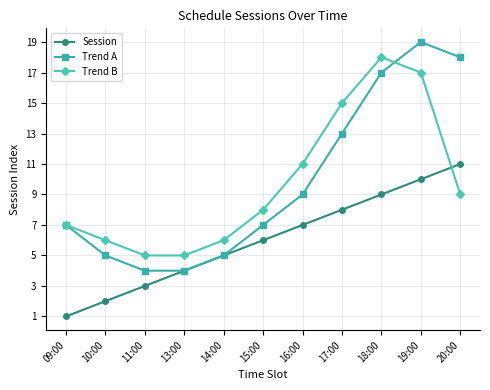

What are all the series names shown in the legend?

Session, Trend A, Trend B